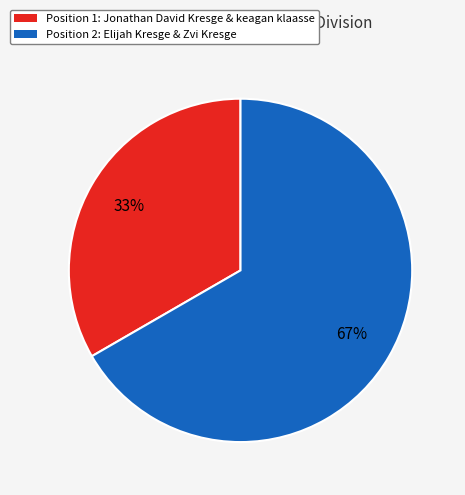

Does Position 2 account for over 50% of the chart?

Yes